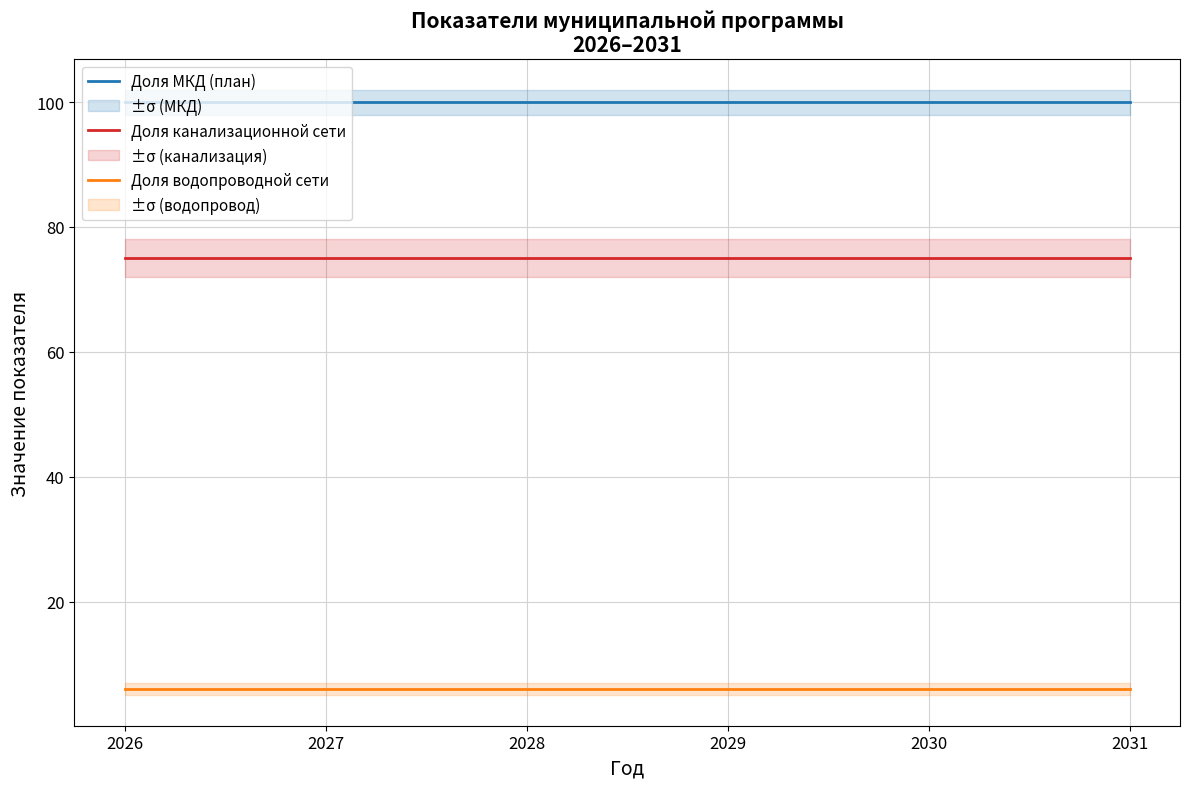

Reading left to right, extract all data points from this chart.

Доля МКД (план): 100	100	100	100	100	100
Доля канализационной сети: 75	75	75	75	75	75
Доля водопроводной сети: 6	6	6	6	6	6